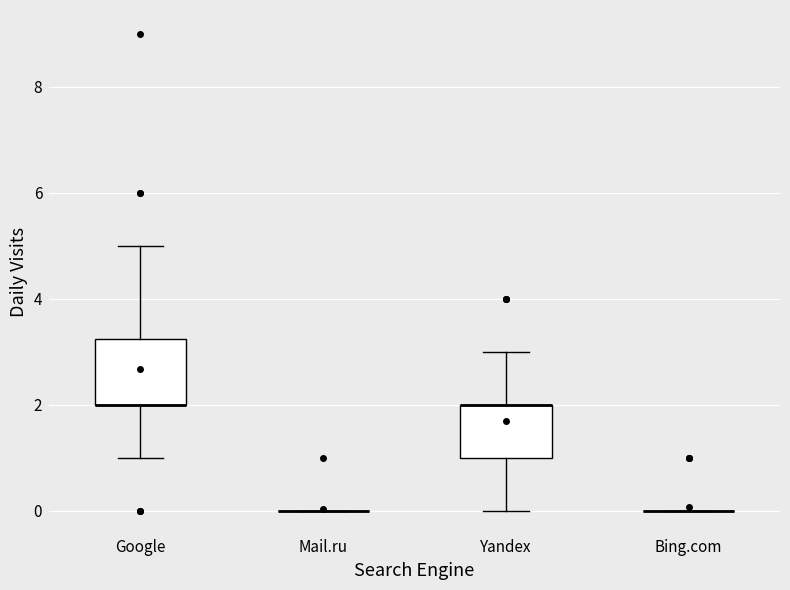

Reading left to right, read every box against the y-axis: the position of its median line, the range the box covers, and the ends of its whiskers. The values are not printed on the chart, so give them approximately, as read against the axis.

Google: median 2.0 (drawn on the box's lower edge), box 2.0 to 3.2, whiskers 1.0 to 5.0
Mail.ru: box collapsed to a line at 0.0, whiskers 0.0 to 0.0
Yandex: median 2.0 (drawn on the box's upper edge), box 1.0 to 2.0, whiskers 0.0 to 3.0
Bing.com: box collapsed to a line at 0.0, whiskers 0.0 to 0.0